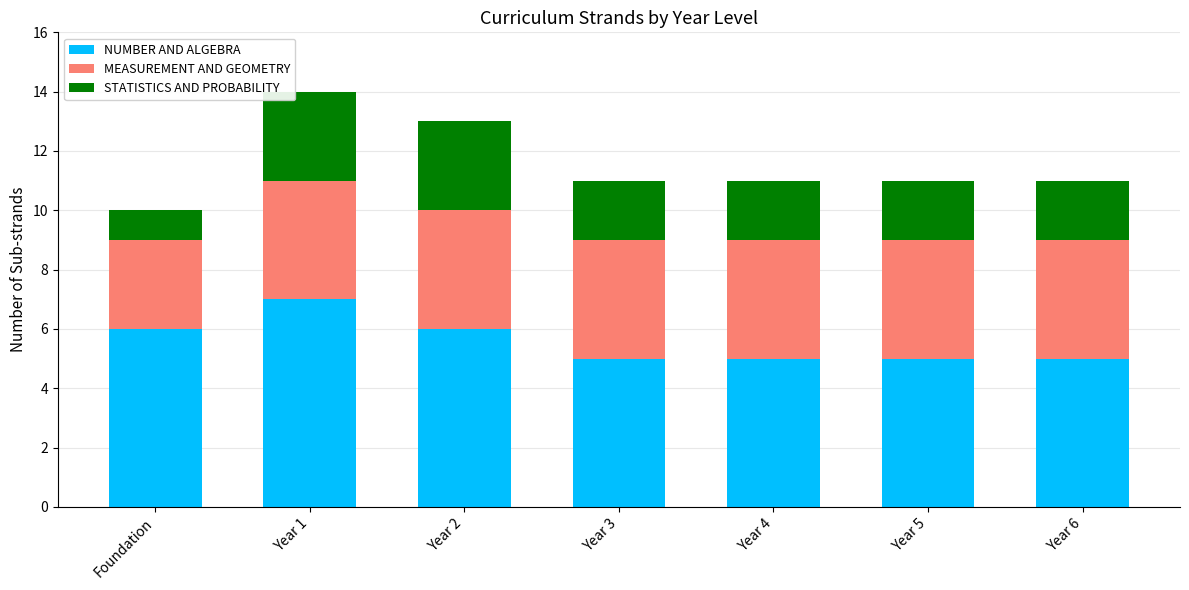

Reading left to right, transcribe the values for NUMBER AND ALGEBRA.

Foundation=6	Year 1=7	Year 2=6	Year 3=5	Year 4=5	Year 5=5	Year 6=5